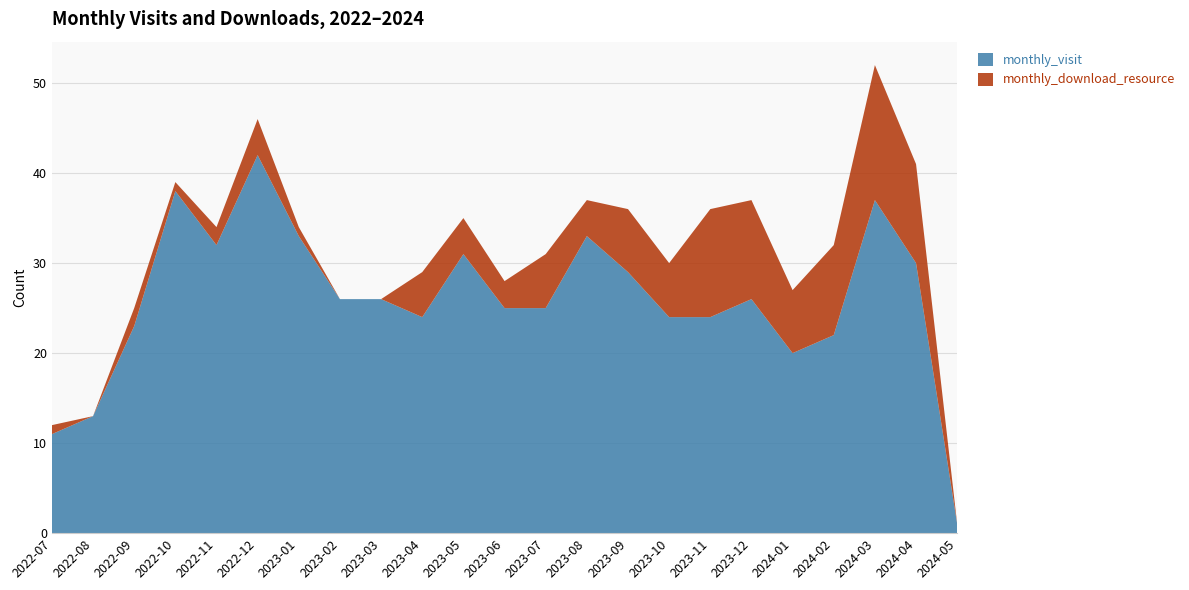

Reading left to right, list all the values displayed in this chart.

monthly_visit: 11	13	23	38	32	42	33	26	26	24	31	25	25	33	29	24	24	26	20	22	37	30	1
monthly_download_resource: 1	0	2	1	2	4	1	0	0	5	4	3	6	4	7	6	12	11	7	10	15	11	0